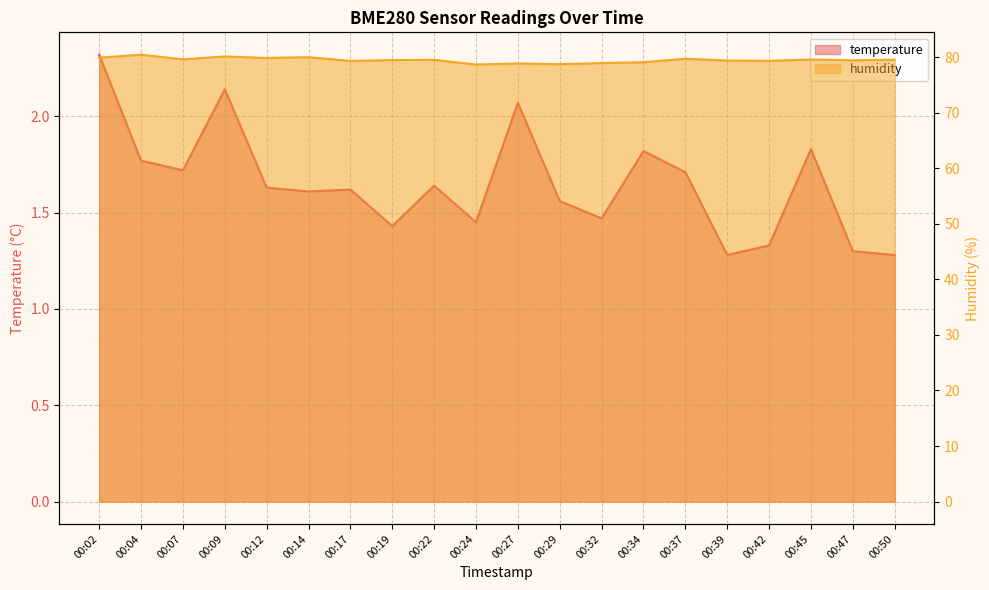

What is the difference between the highest and lowest values at 00:17?

77.7